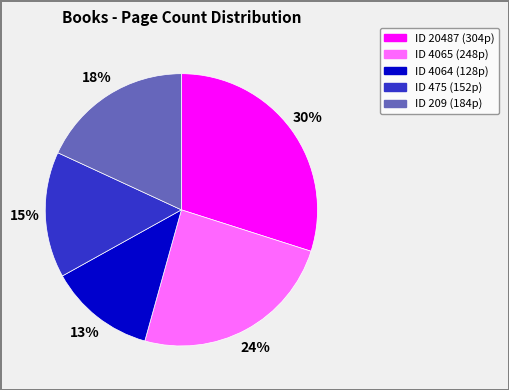

Is there any slice that represents more than half of the pie?

No